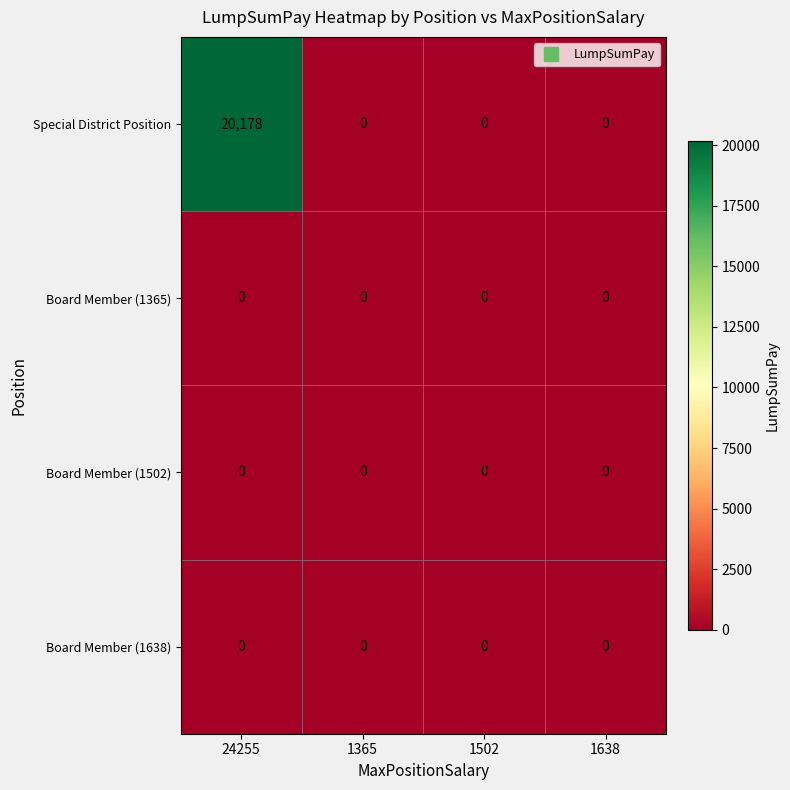

What is the sum of all Special District Position values?

20178